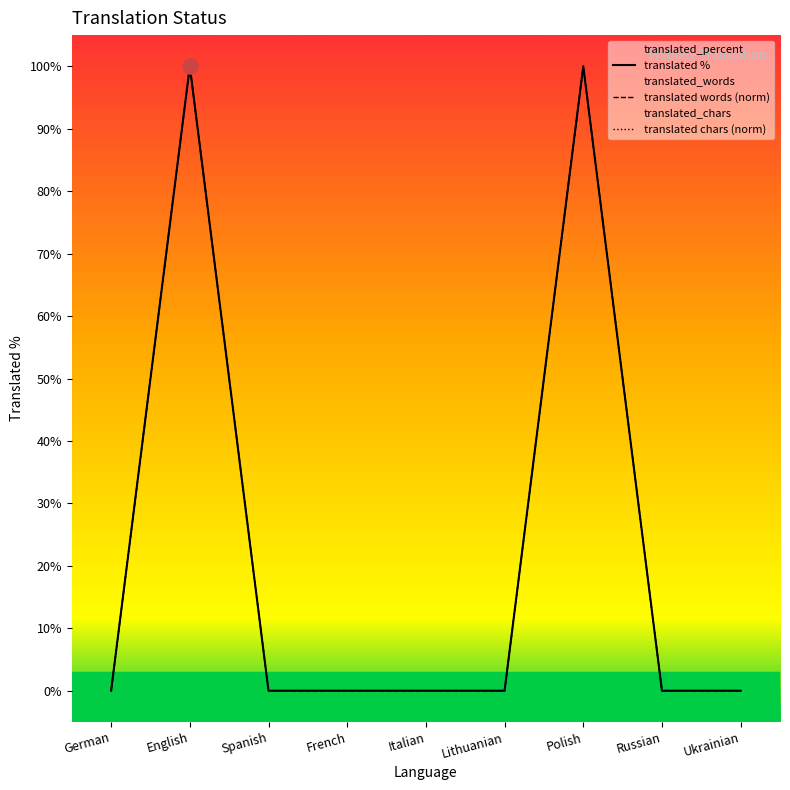

Which series has the widest spread of Y values?

translated